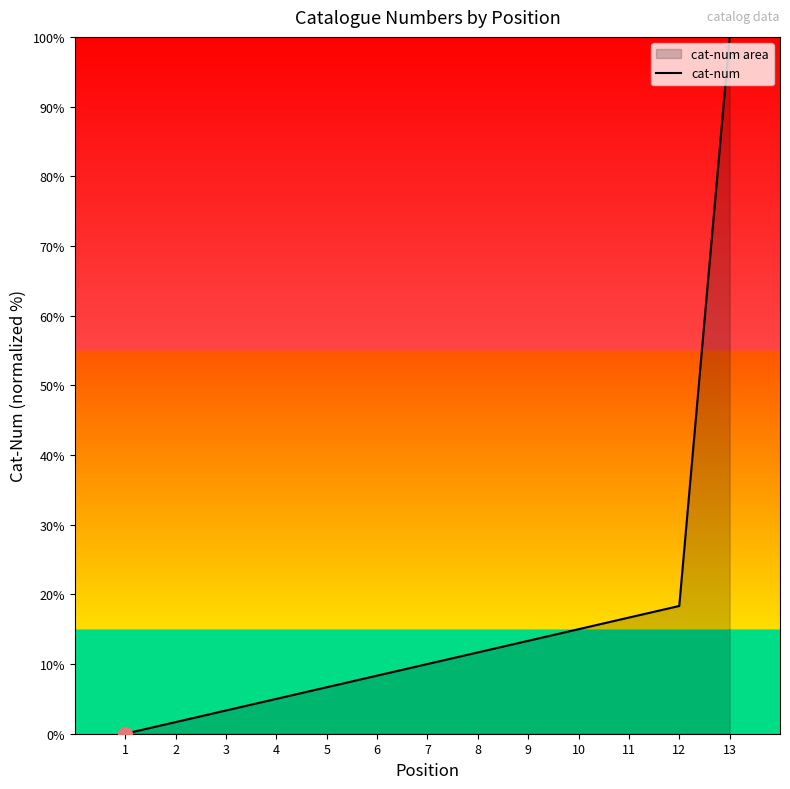

What is the maximum value shown in the chart?

100.0